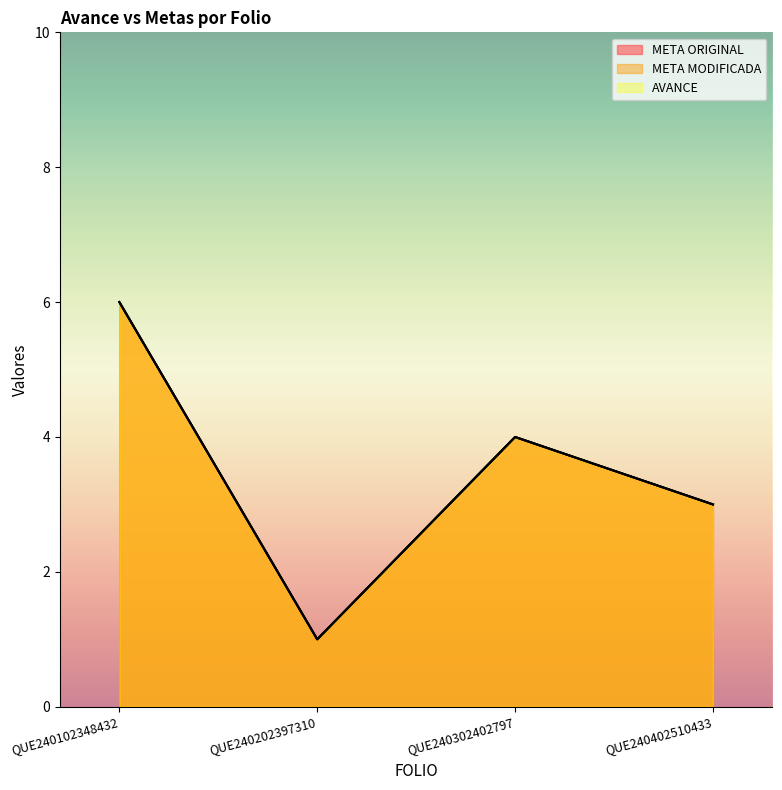

How many lines are shown in the chart?

3